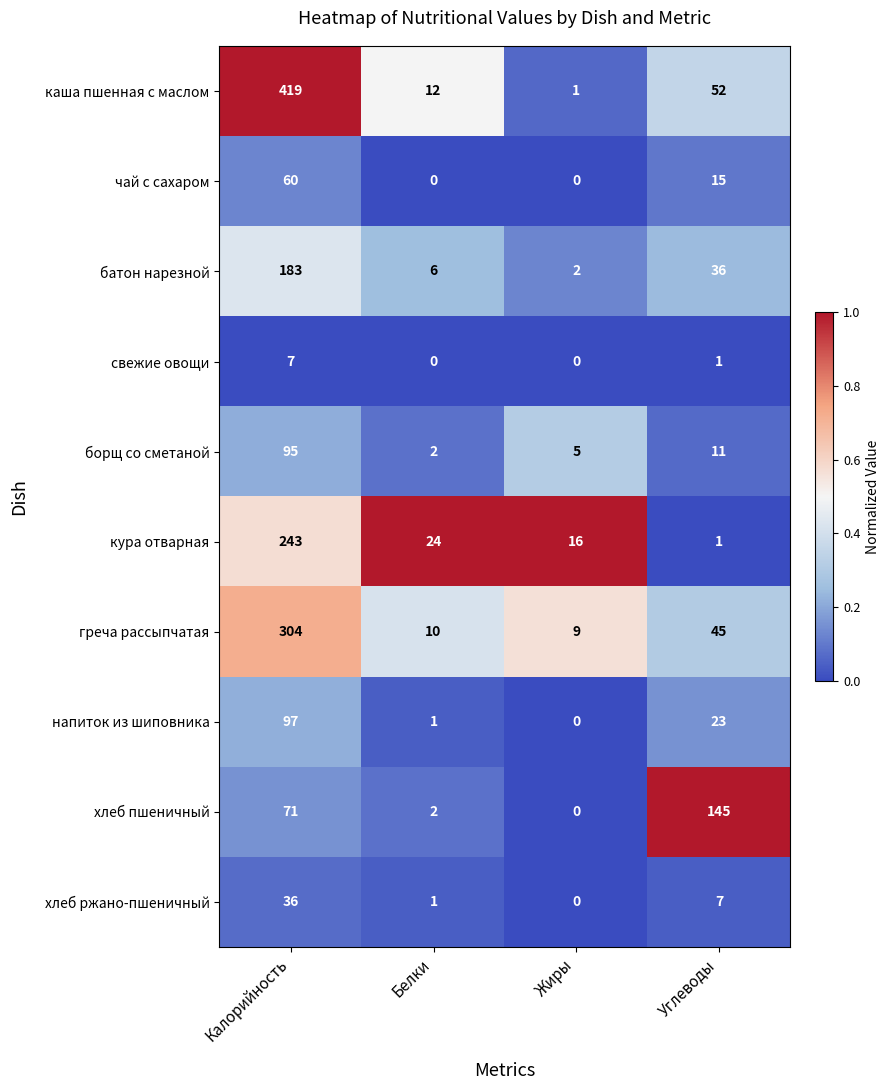

What is the sum of all батон нарезной values?

227